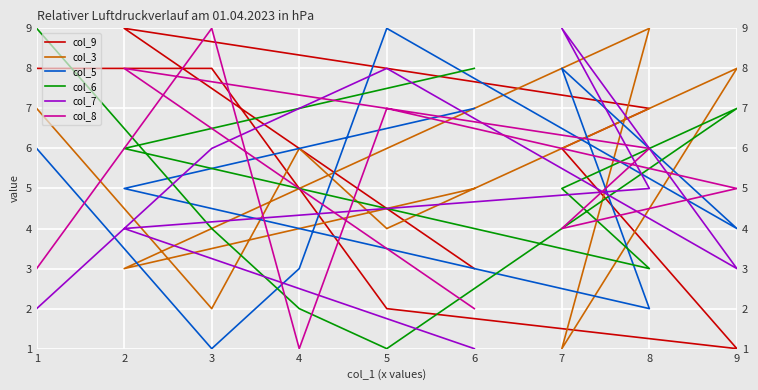

What is the total value across all series at 3?

30